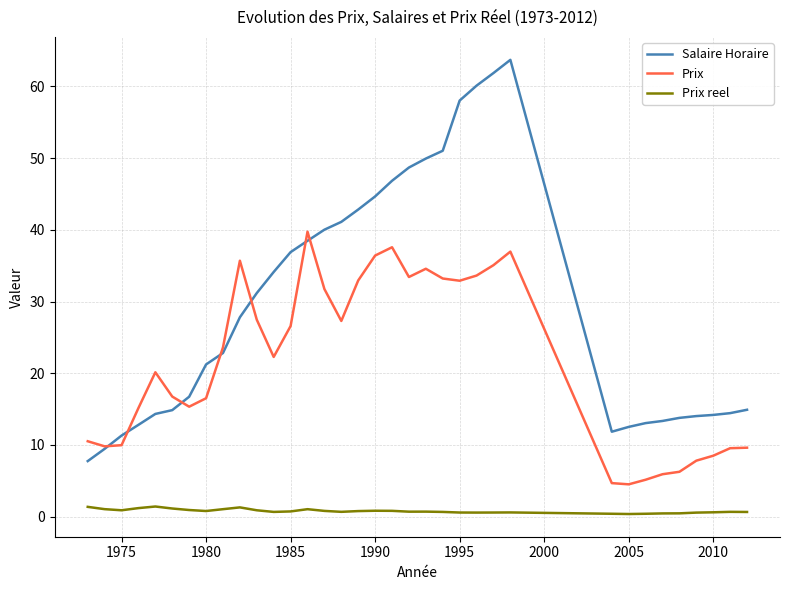

Which series has the largest total across all categories?

Salaire Horaire